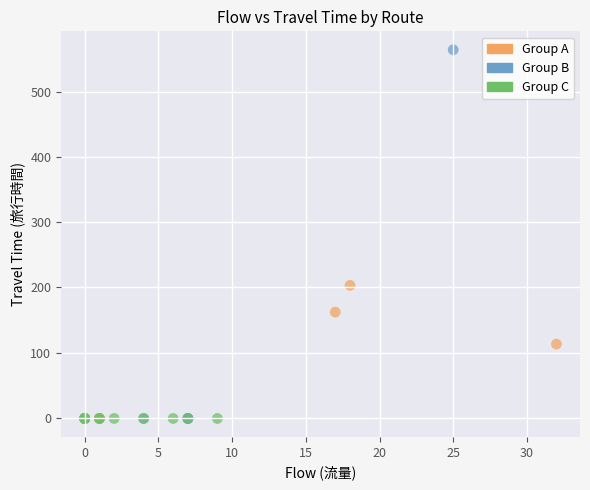

Which series contains the highest Y value?

Group B